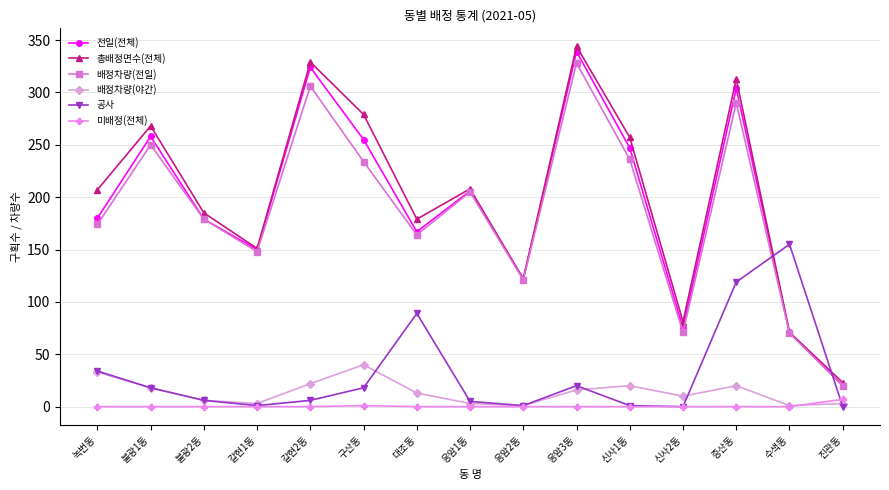

At 구산동, list the series in order from smallest to largest.

미배정(전체), 공사, 배정차량(야간), 배정차량(전일), 전일(전체), 총배정면수(전체)